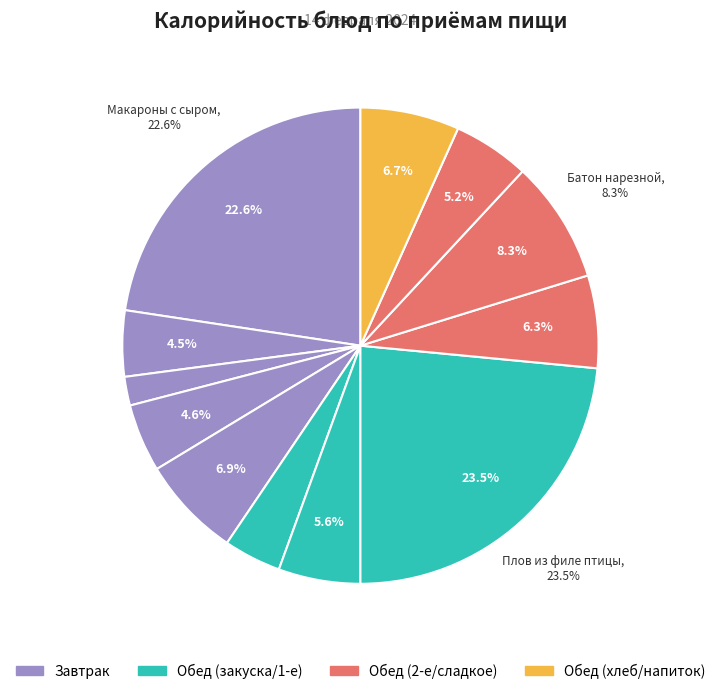

Rank the categories by value from lowest to highest.

Хлеб ржано-пшеничный (завтрак), Салат овощной с яблоками, Чай с сахаром и лимоном, Салат из свежих огурцов, Хлеб ржано-пшеничный (обед), Щи из свежей капусты, Йогурт фруктовый, Сок плодово-ягодный, Банан свежий, Батон нарезной, Макароны с сыром, Плов из филе птицы